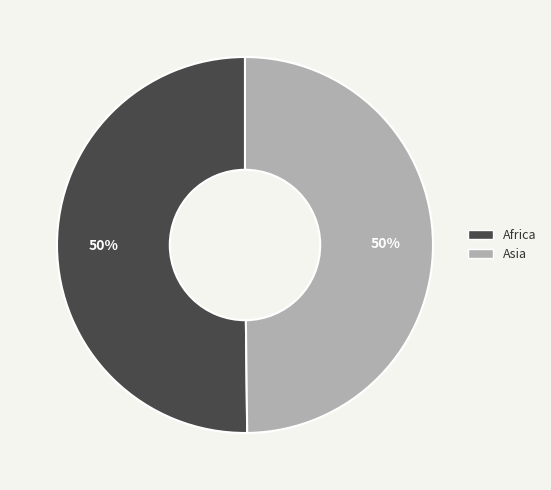

To the nearest percent, what is the combined percentage of Asia and Africa?

100%